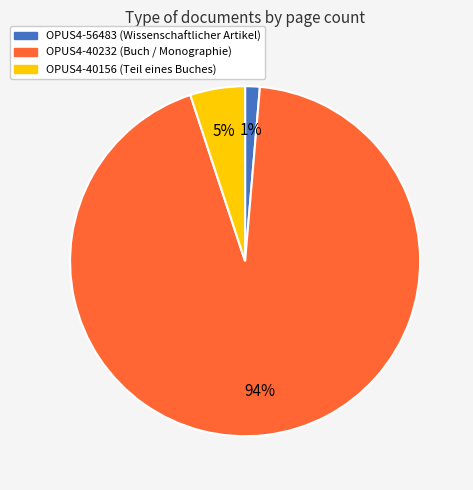

To the nearest percent, what is the average slice percentage?

33%